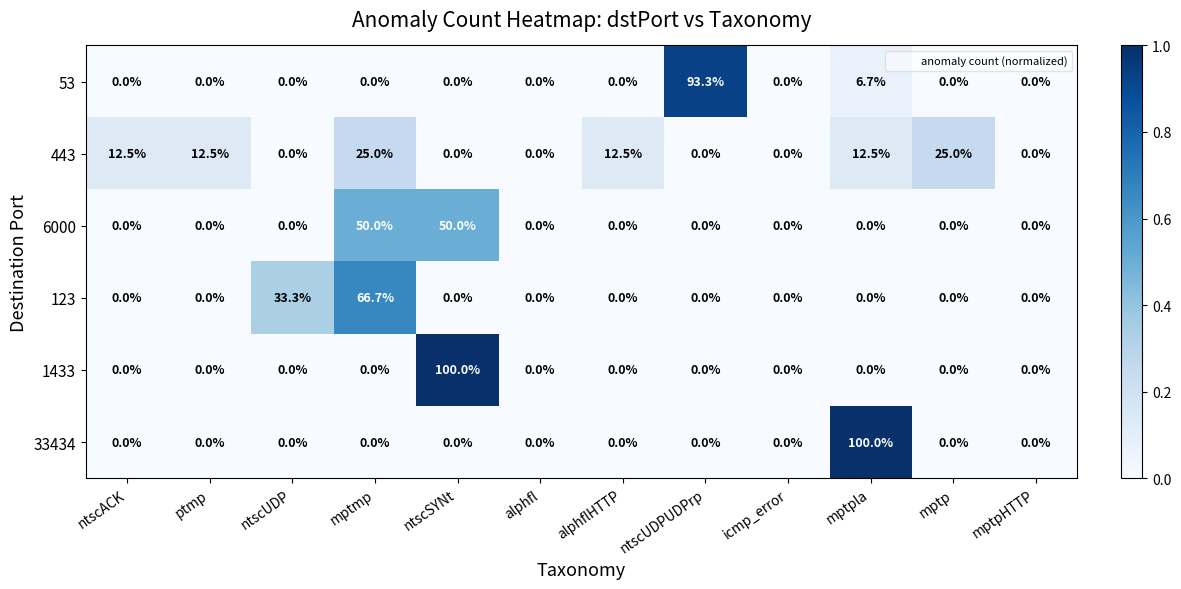

Which series changed the most between ntscUDPUDPrp and mptpla?

33434